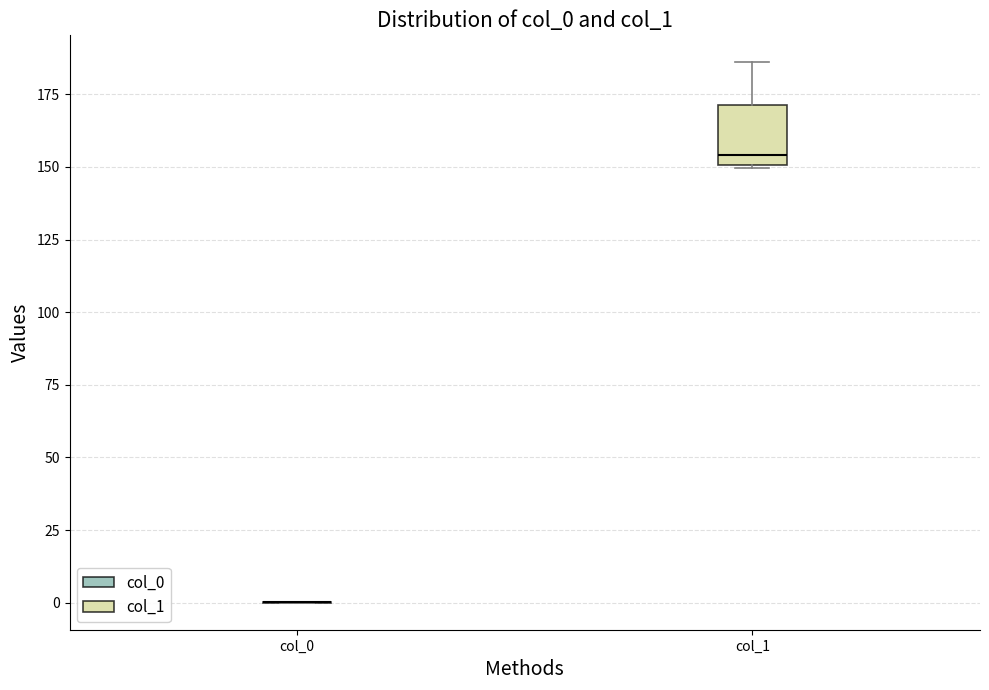

Reading left to right, transcribe this box plot: for each box, give where its median line is, the range the box spans, and where its two whiskers end, as read against the y-axis. The values are not printed on the chart, so give them approximately, as read against the axis.

col_0: box collapsed to a line at 0, whiskers 0 to 0
col_1: median 155, box 150 to 170, whiskers 150 to 185